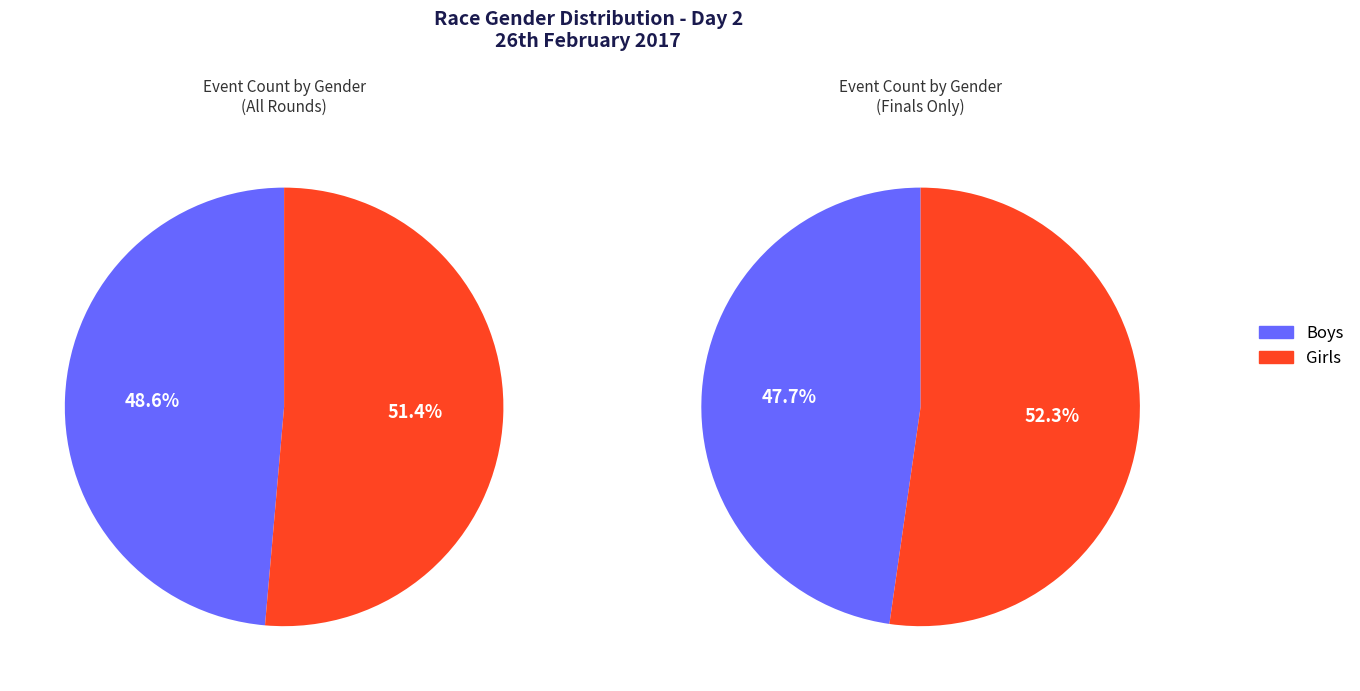

To the nearest percent, what portion does Girls represent?

51%